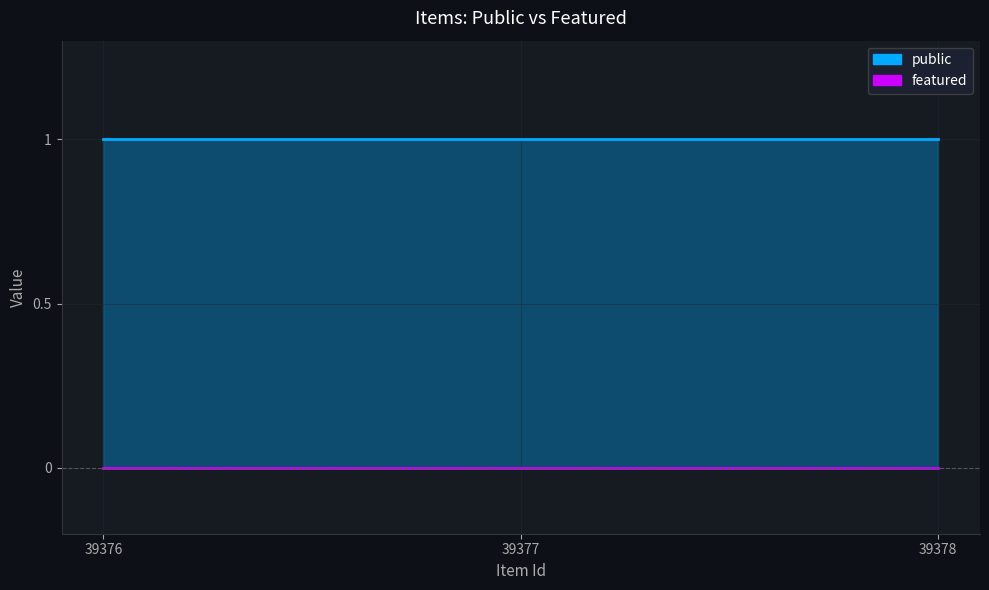

What is the value of the public point at the 3rd from the left?

1